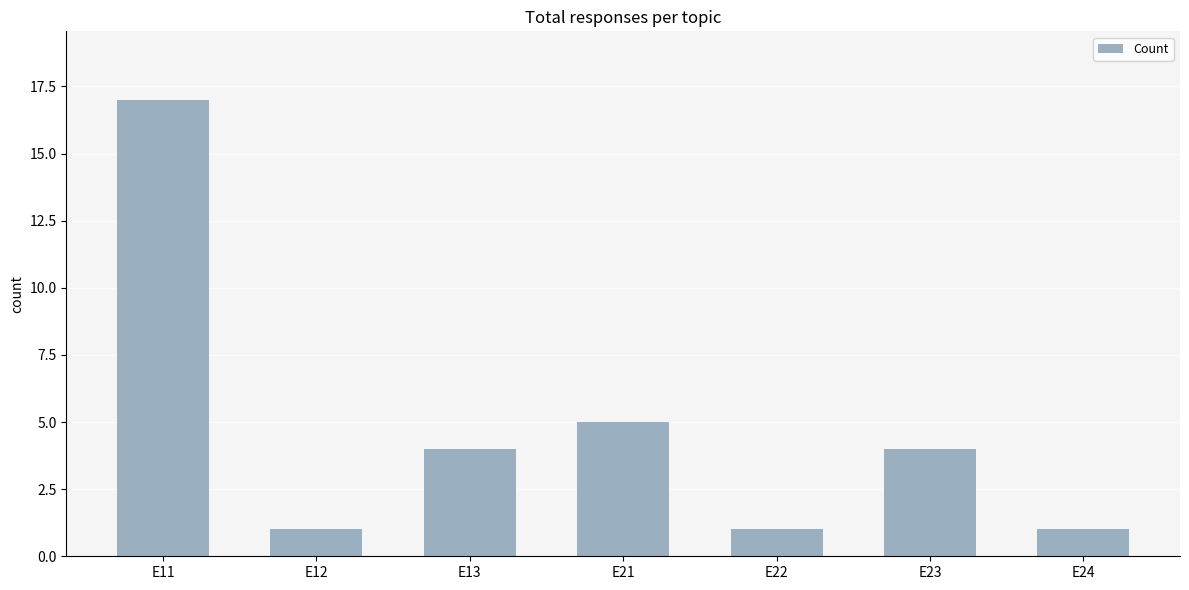

Reading left to right, list all the values displayed in this chart.

17	1	4	5	1	4	1